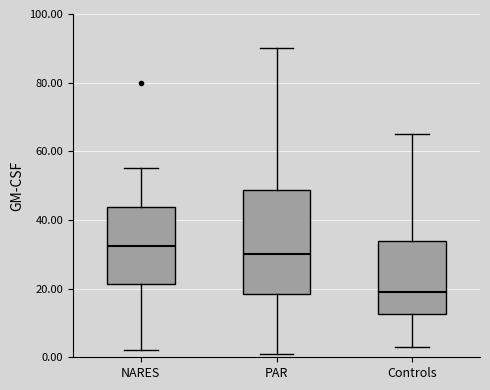

Reading left to right, read every box against the y-axis: the position of its median line, the range the box covers, and the ends of its whiskers. The values are not printed on the chart, so give them approximately, as read against the axis.

NARES: median 32, box 22 to 44, whiskers 2 to 56
PAR: median 30, box 18 to 48, whiskers 2 to 90
Controls: median 20, box 12 to 34, whiskers 4 to 66